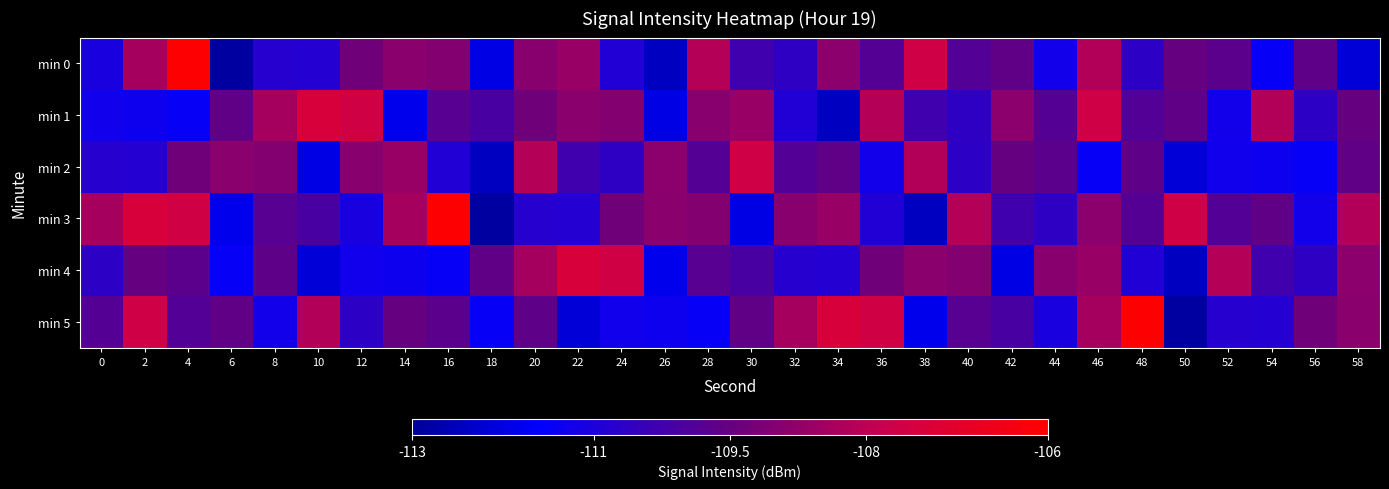

Between 24 and 42, which series saw the biggest shift?

min 4